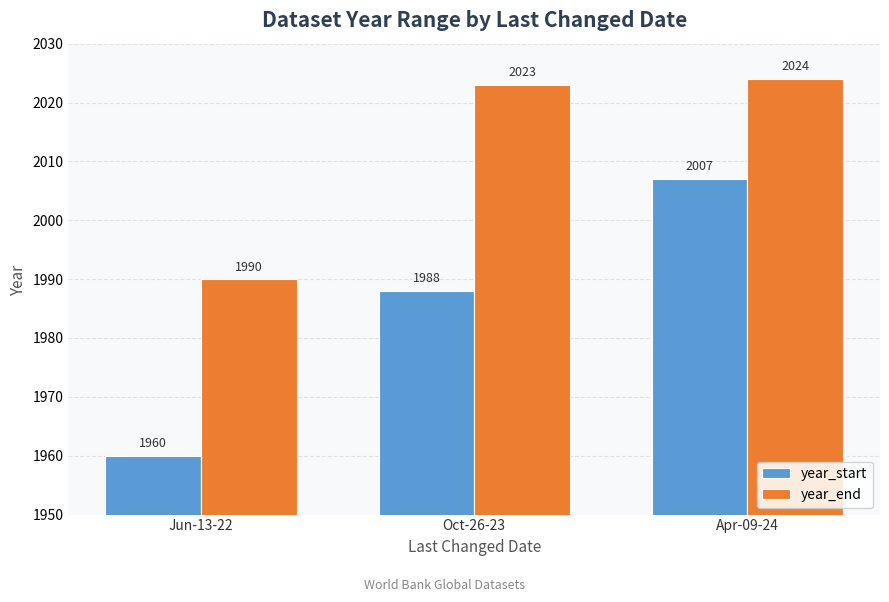

The year_end series shows 2024 at Apr-09-24. True or false?

True